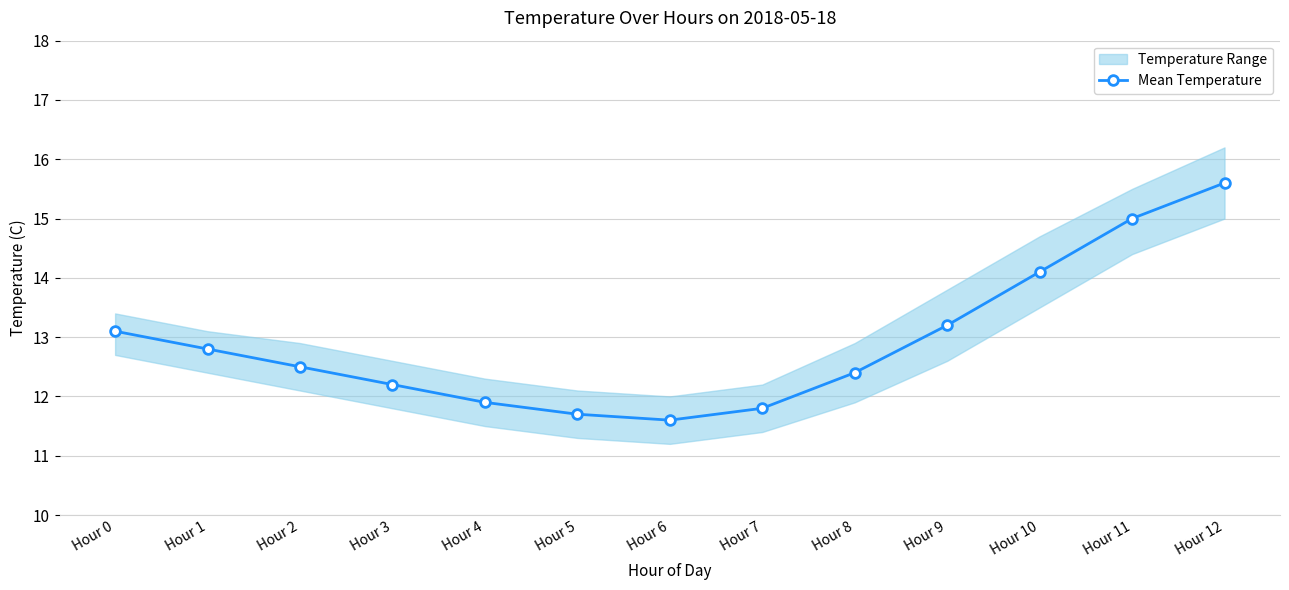

Does the chart display data point markers on the line(s)?

Yes